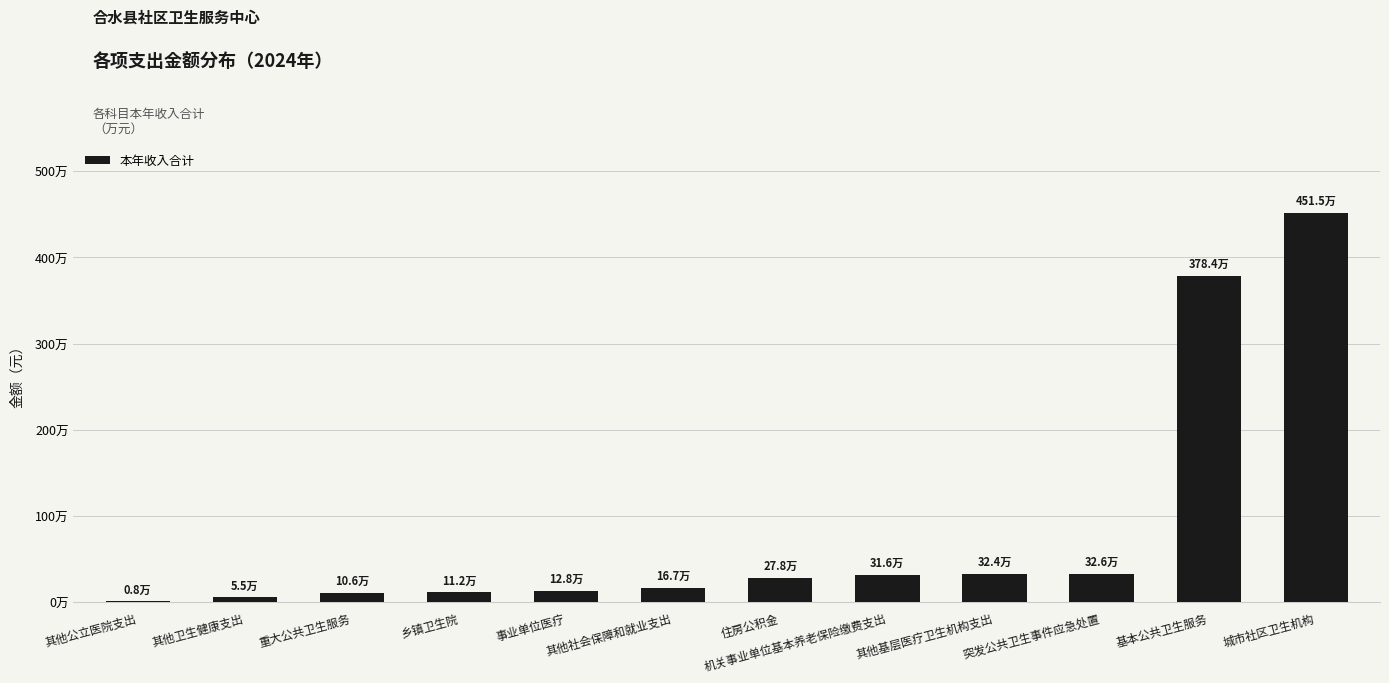

Are the bars horizontal?

No